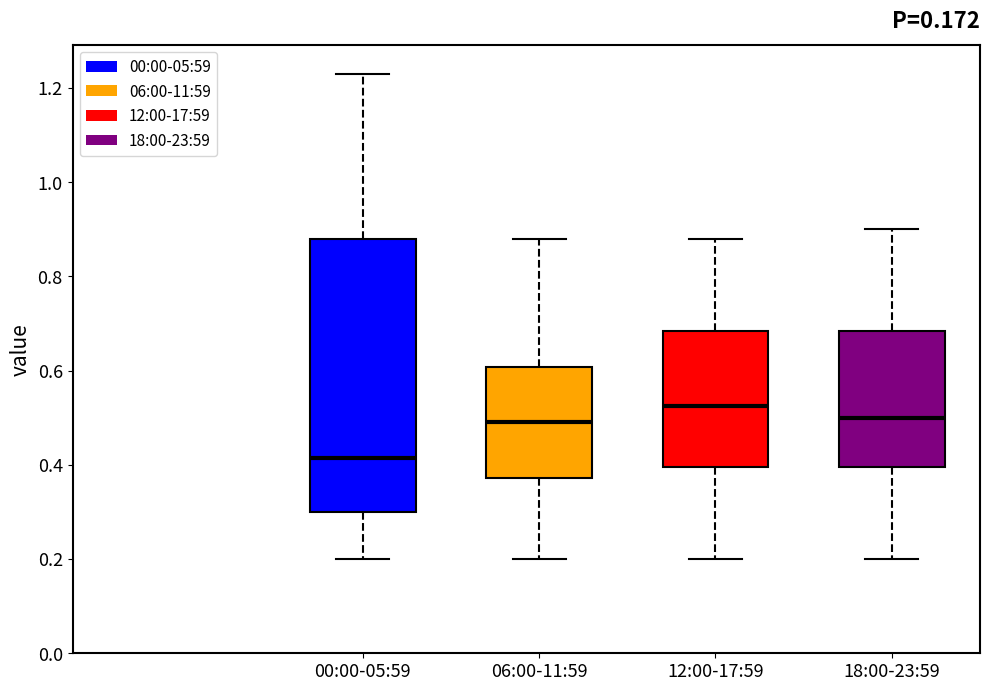

Comparing the boxes themselves (not the whiskers), which one is the tallest?

00:00-05:59